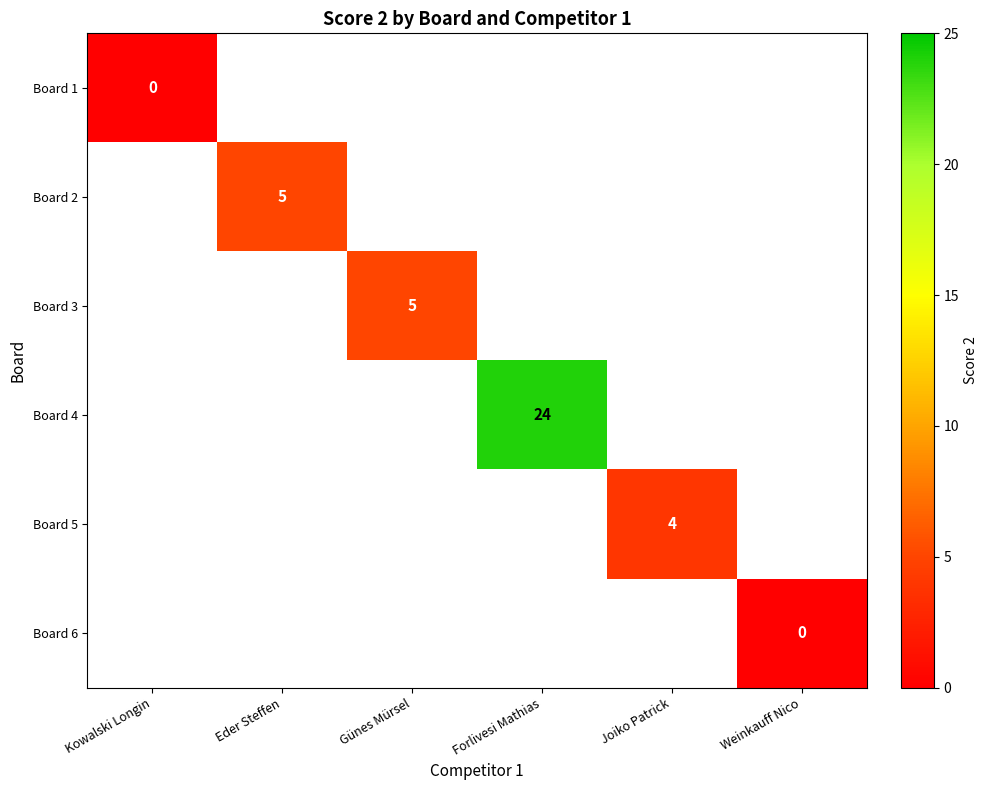

Is it true that Board 4 equals 24 at Forlivesi Mathias?

True